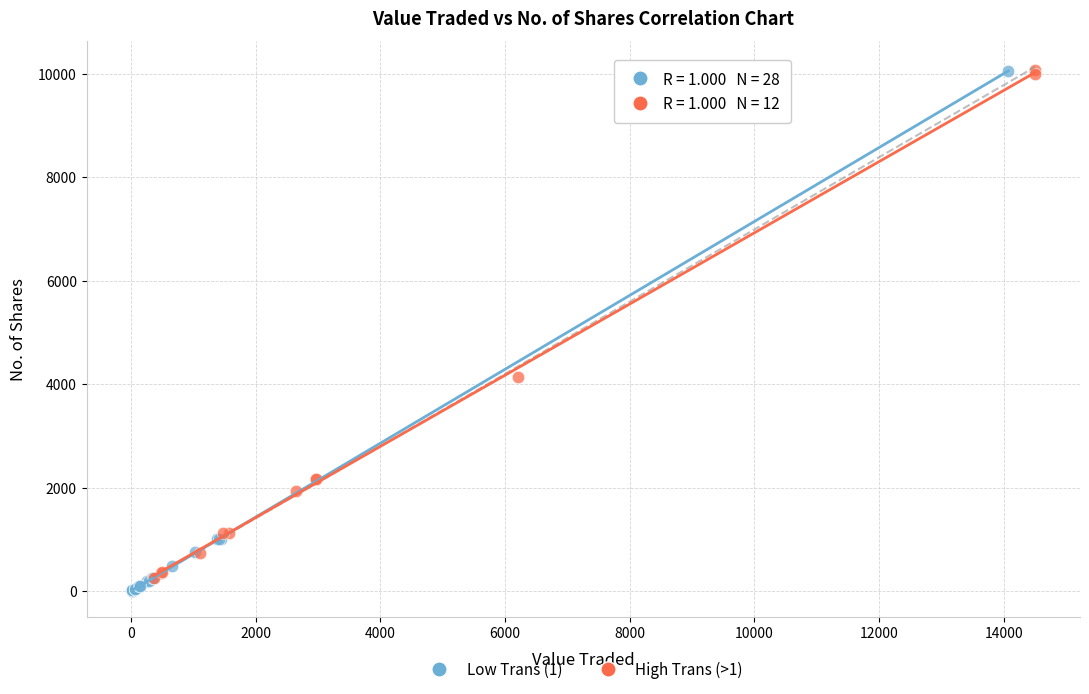

What are all the series names shown in the legend?

Low Trans (1), High Trans (>1)